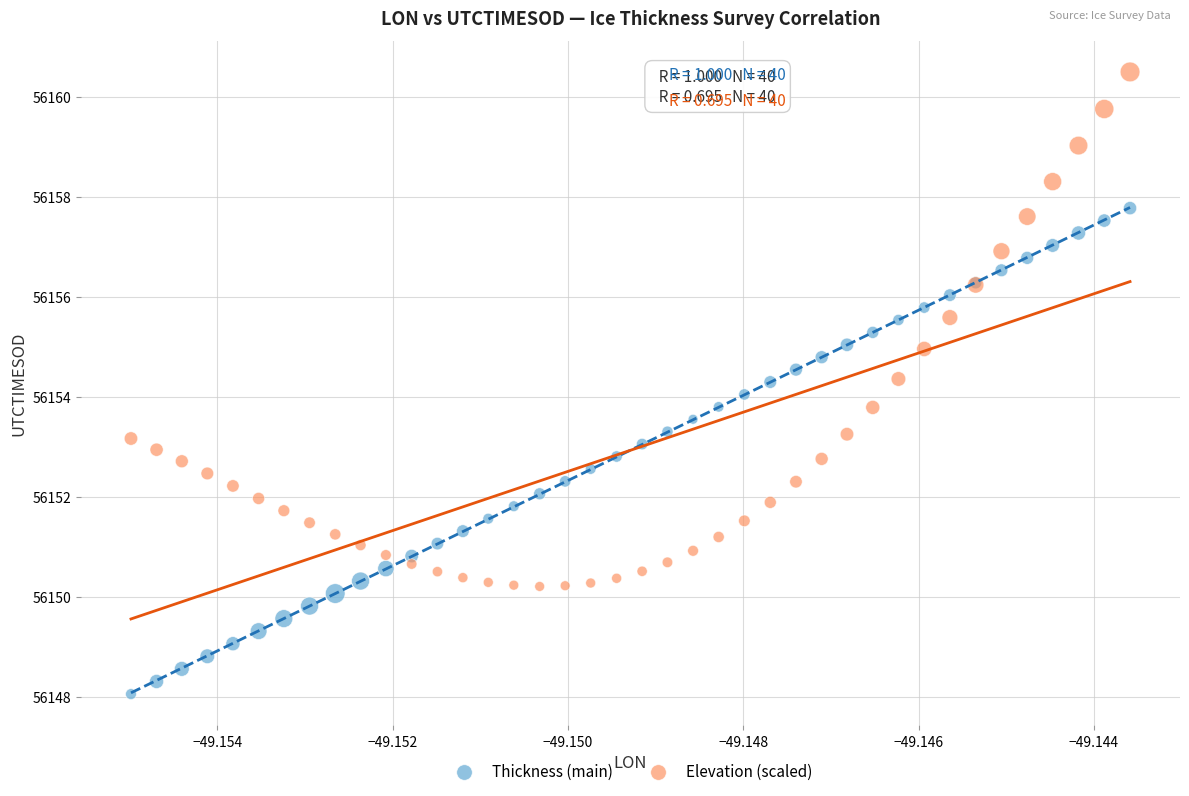

Which series contains the lowest Y value?

Thickness (main)